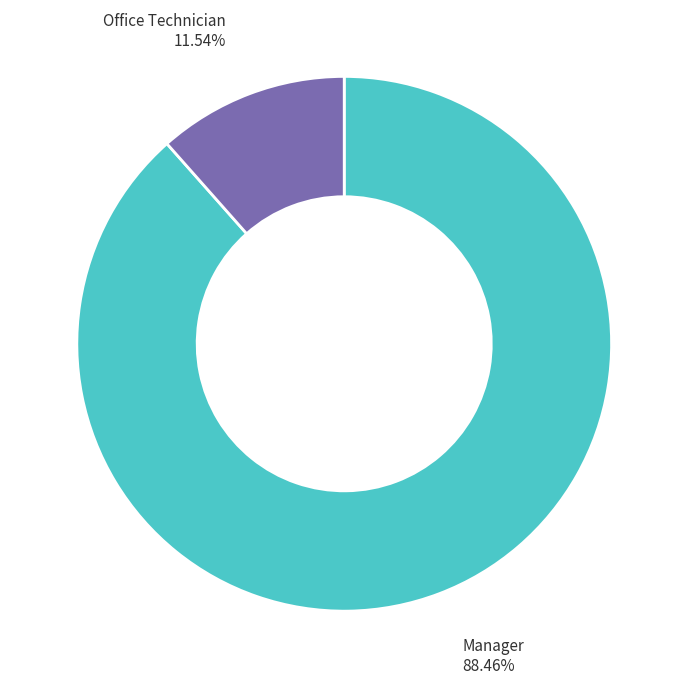

Approximately how many times larger is the value at Manager compared to Office Technician?

7.7